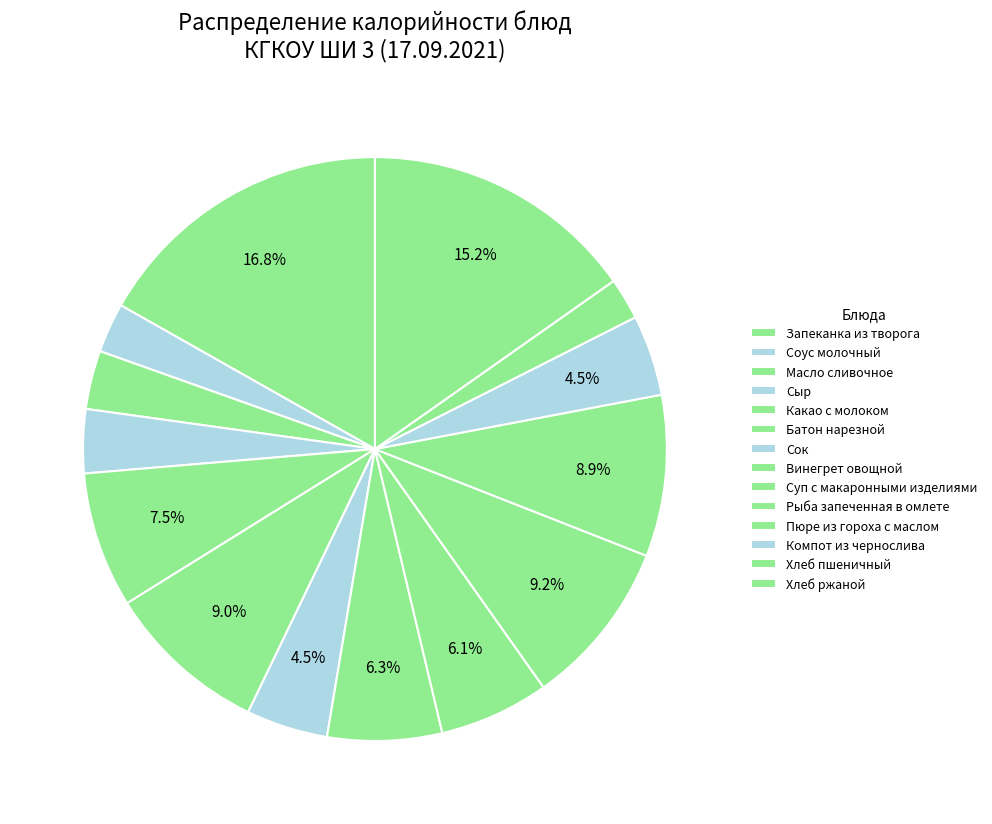

Approximately how many times larger is the value at Рыба запеченная в омлете compared to Соус молочный?

3.4